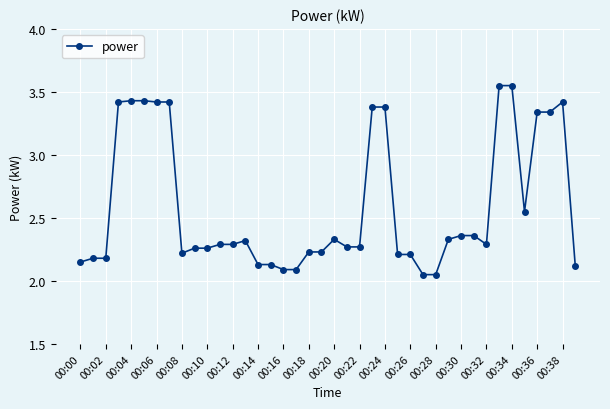

What is the difference between the second highest and second lowest values?

1.5